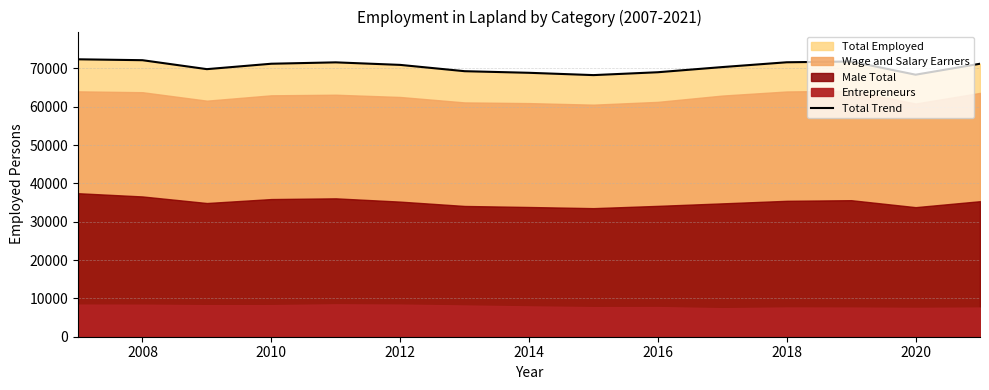

The Total Trend series shows 69012 at 2016. True or false?

True